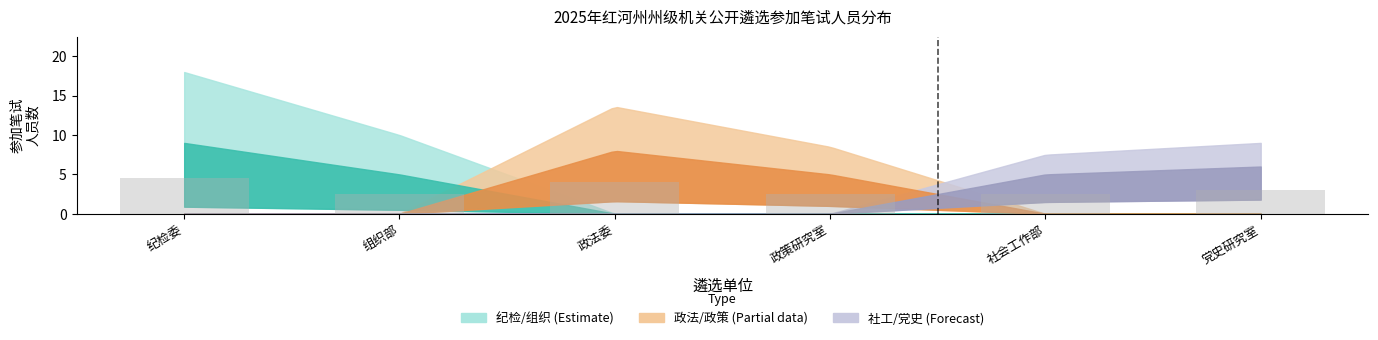

Count the number of categories in the chart.

6